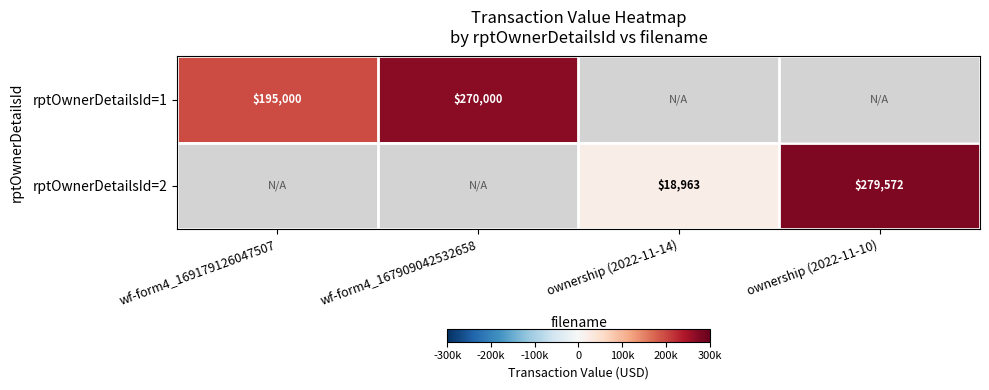

How many series are shown in this chart?

2